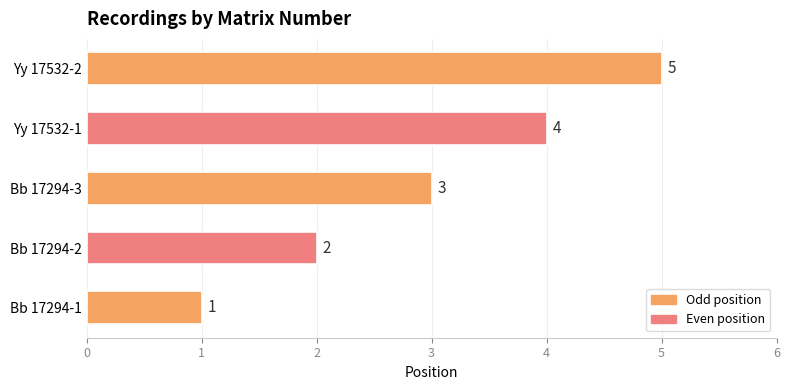

True or false: the data shows 3 at Bb 17294-2.

False